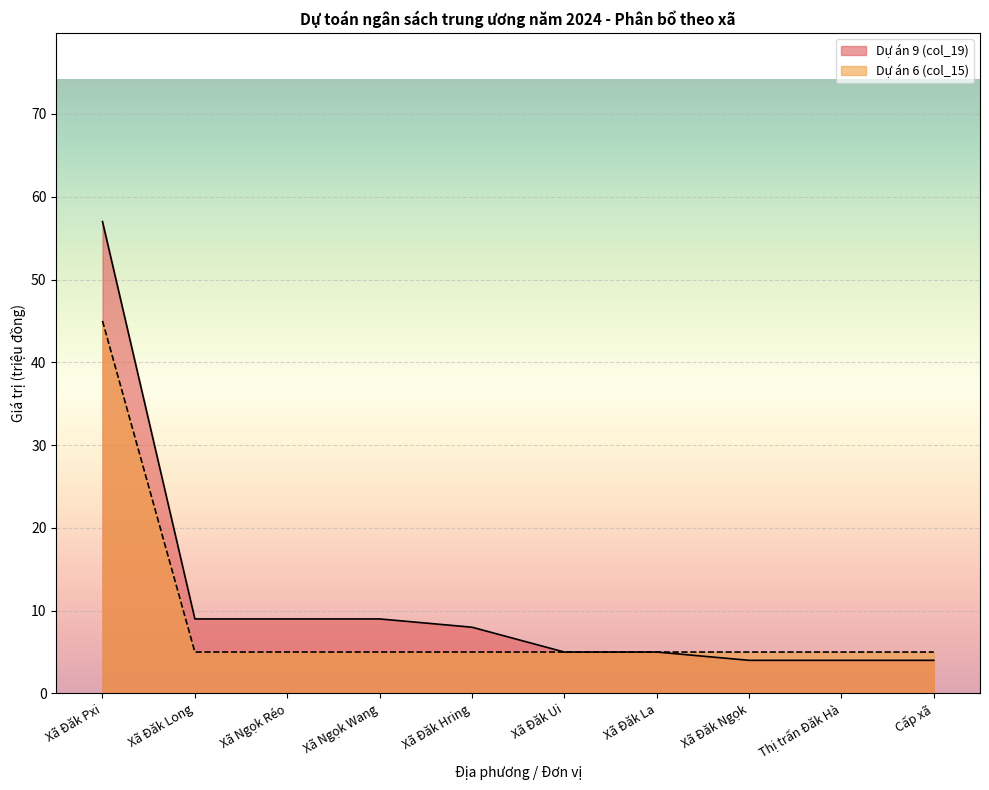

What is the sum of the Dự án 6 (col_15) values at Xã Đăk Hring and Xã Ngọk Wang?

10